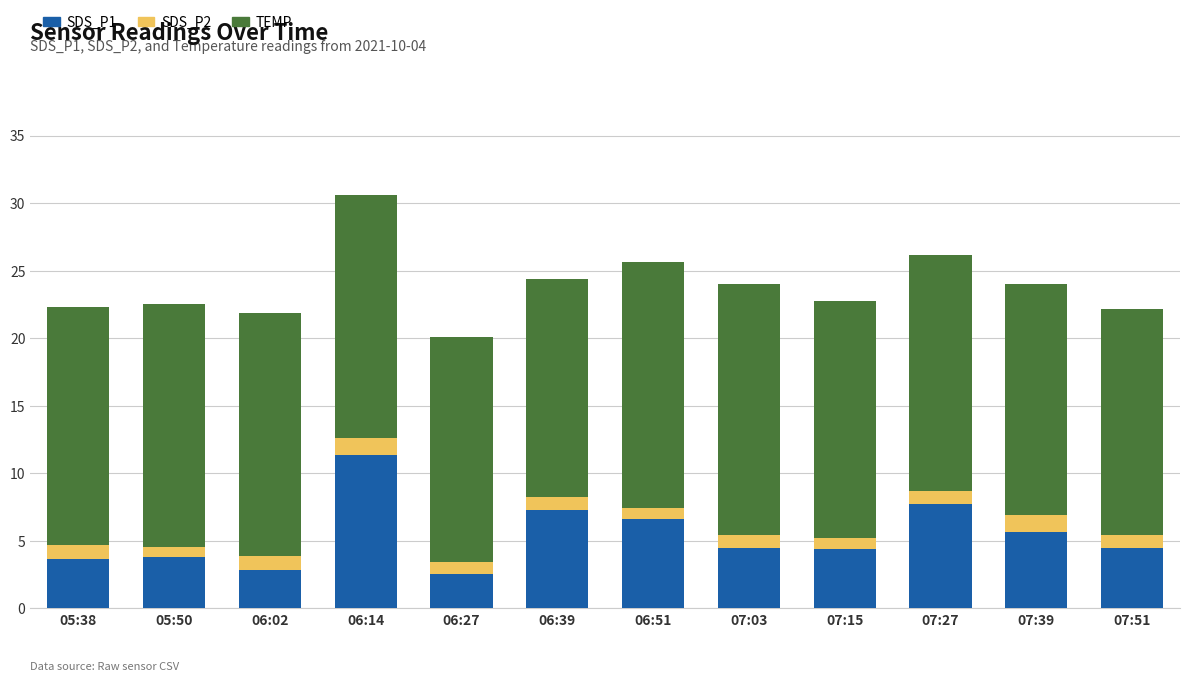

Does the chart contain any negative values?

No